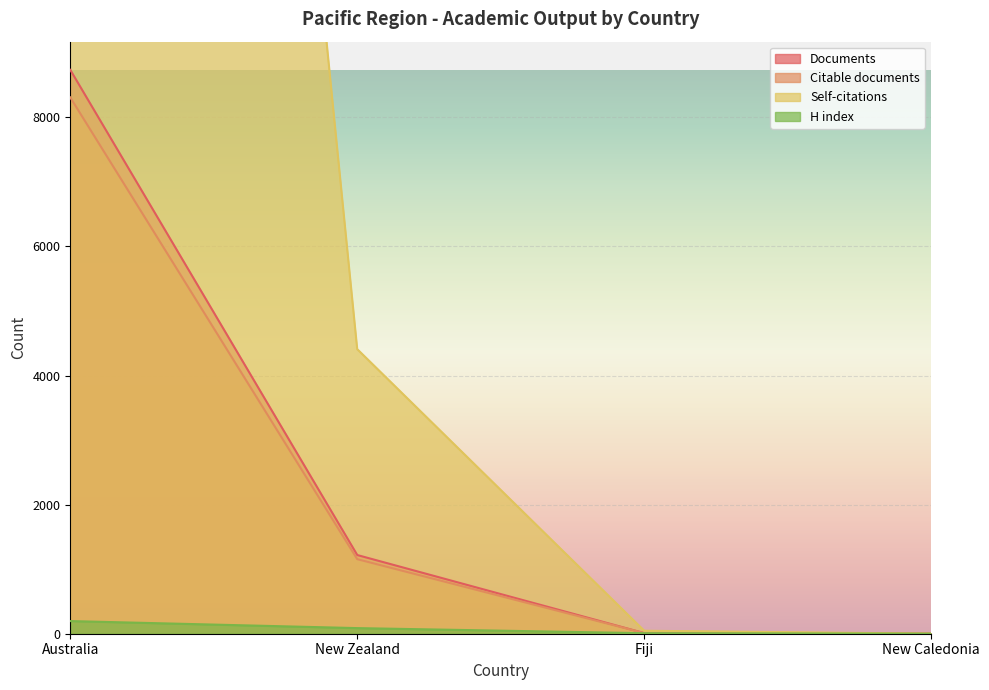

How many lines are shown in the chart?

4